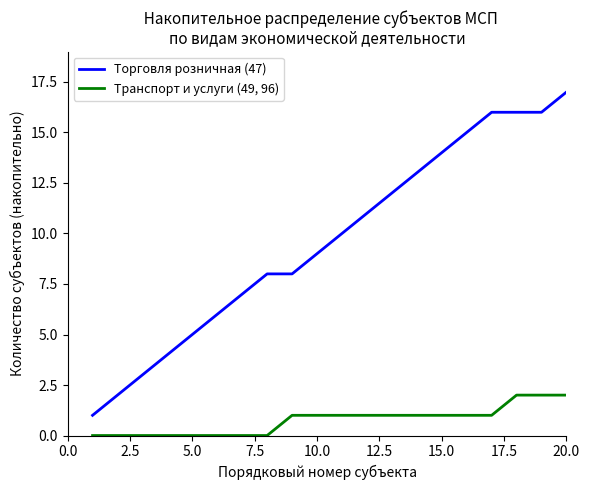

What is the sum of all Транспорт и услуги (49, 96) values?

15